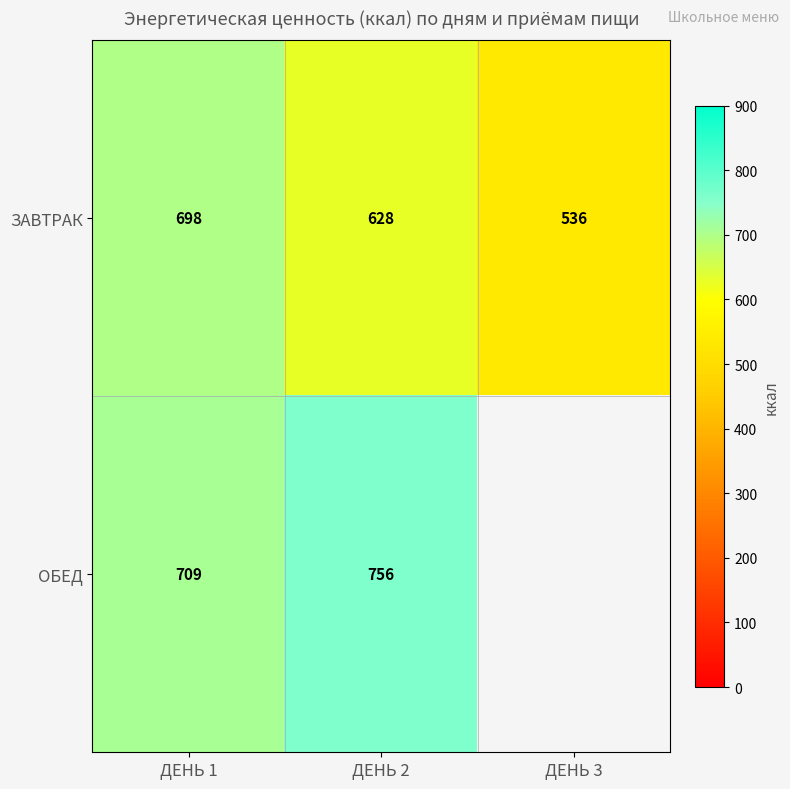

How many categories are shown in the chart?

3